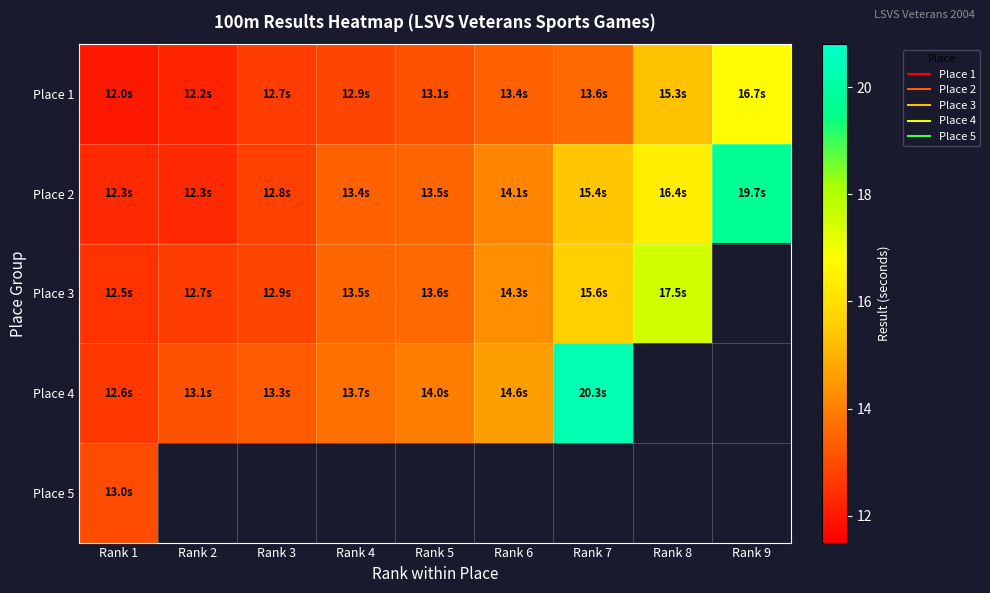

List the series in order of their peak value, lowest first.

Place 5, Place 1, Place 3, Place 2, Place 4